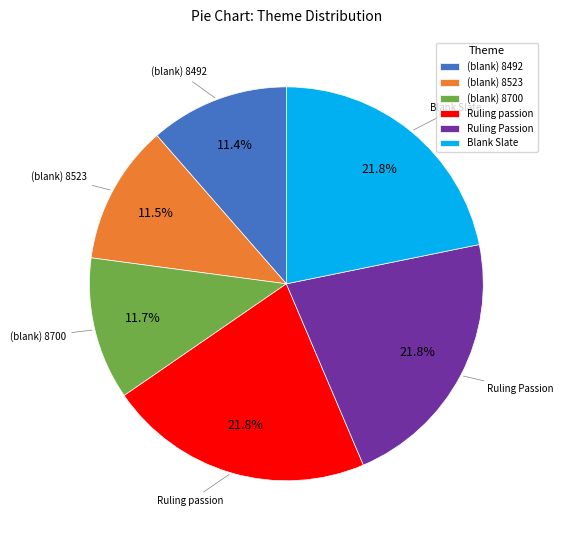

Is the sum of Blank Slate and Ruling passion greater than half?

No